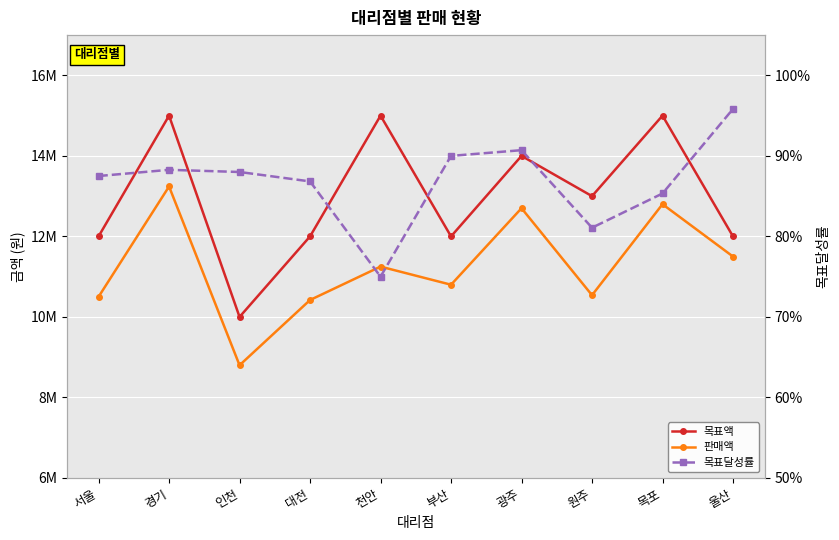

True or false: 목표액 and 판매액 intersect in this chart.

False